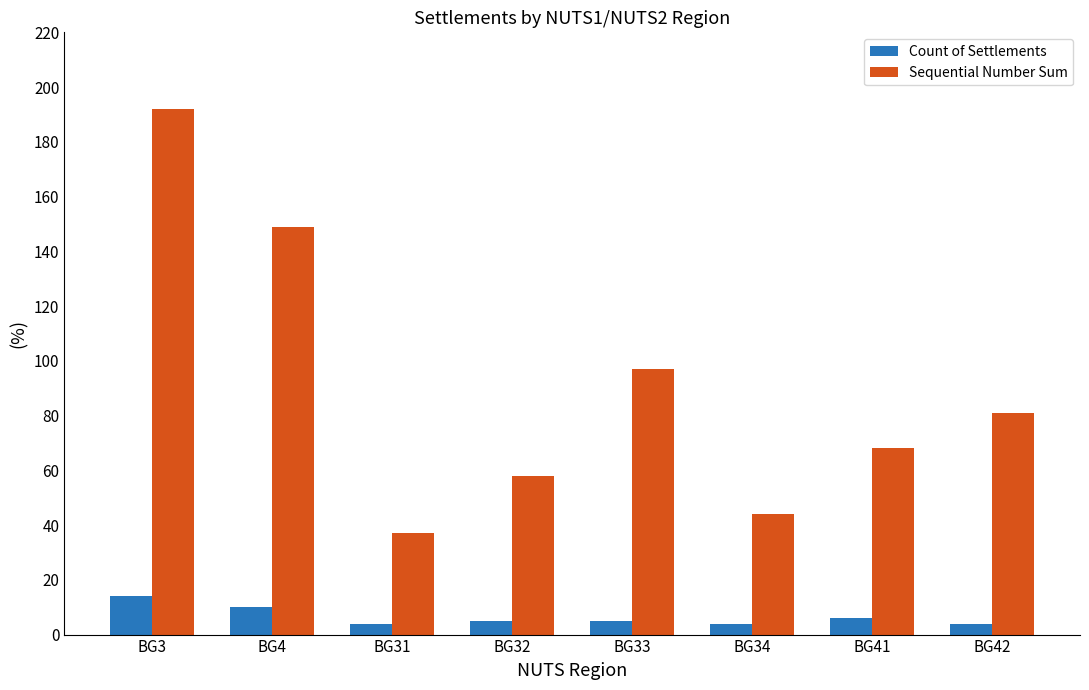

True or false: Sequential Number Sum has a value of 68 at BG41.

True